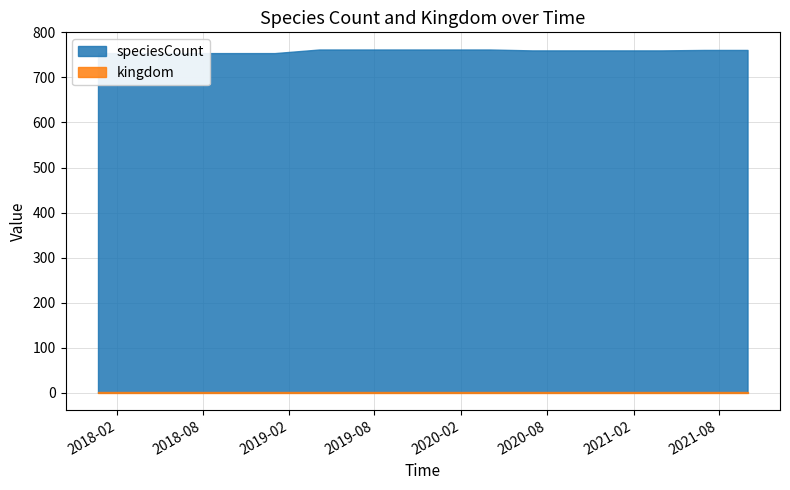

Which series has the largest total across all categories?

speciesCount